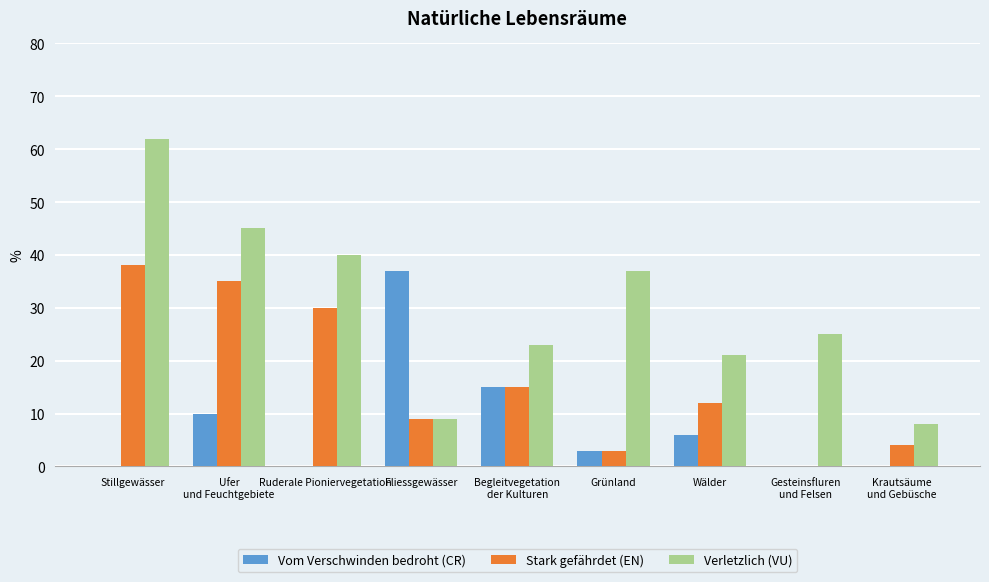

Which series has the largest total across all categories?

Verletzlich (VU)